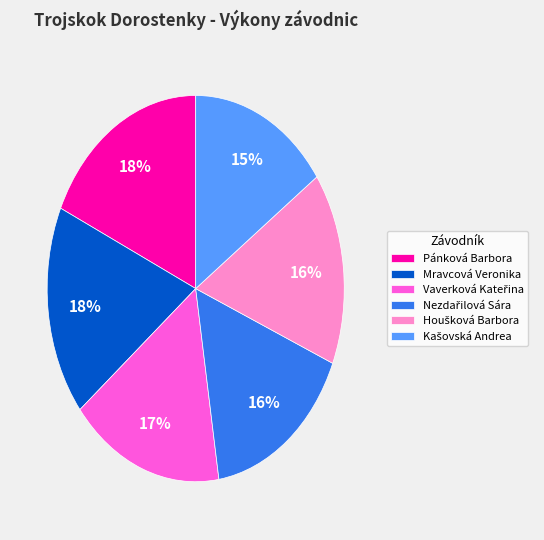

True or false: Pánková Barbora accounts for 18% of the total.

True